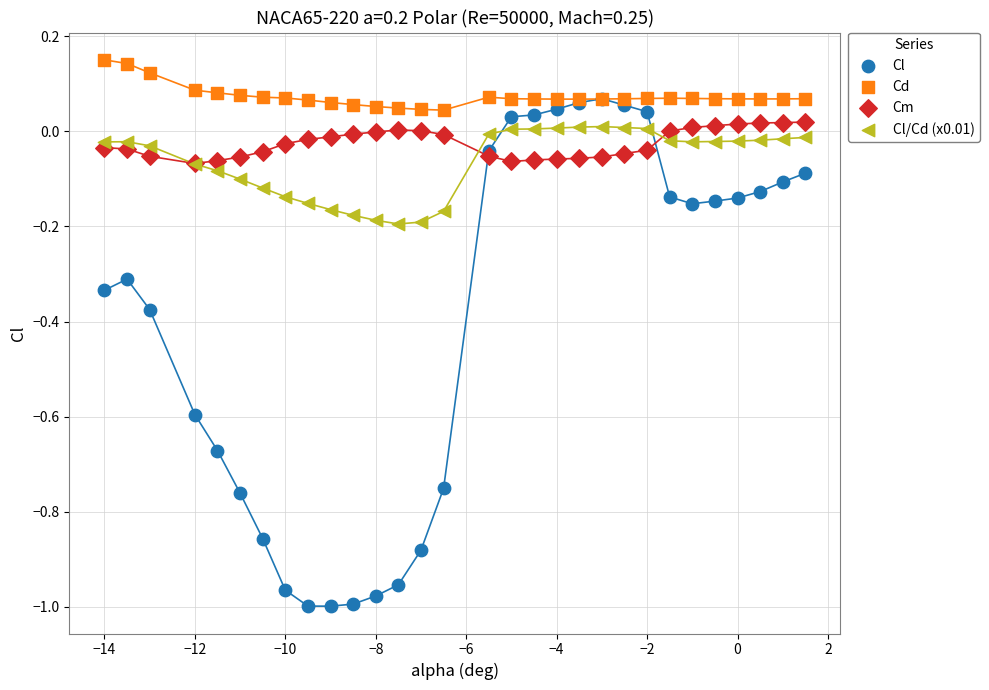

What are all the series names shown in the legend?

Cl, Cd, Cm, Cl/Cd (x0.01)